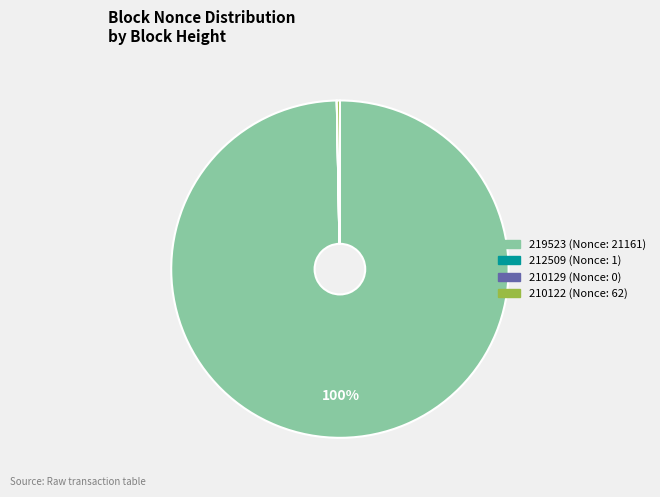

What percentage is the 219523 slice, to the nearest percent?

100%